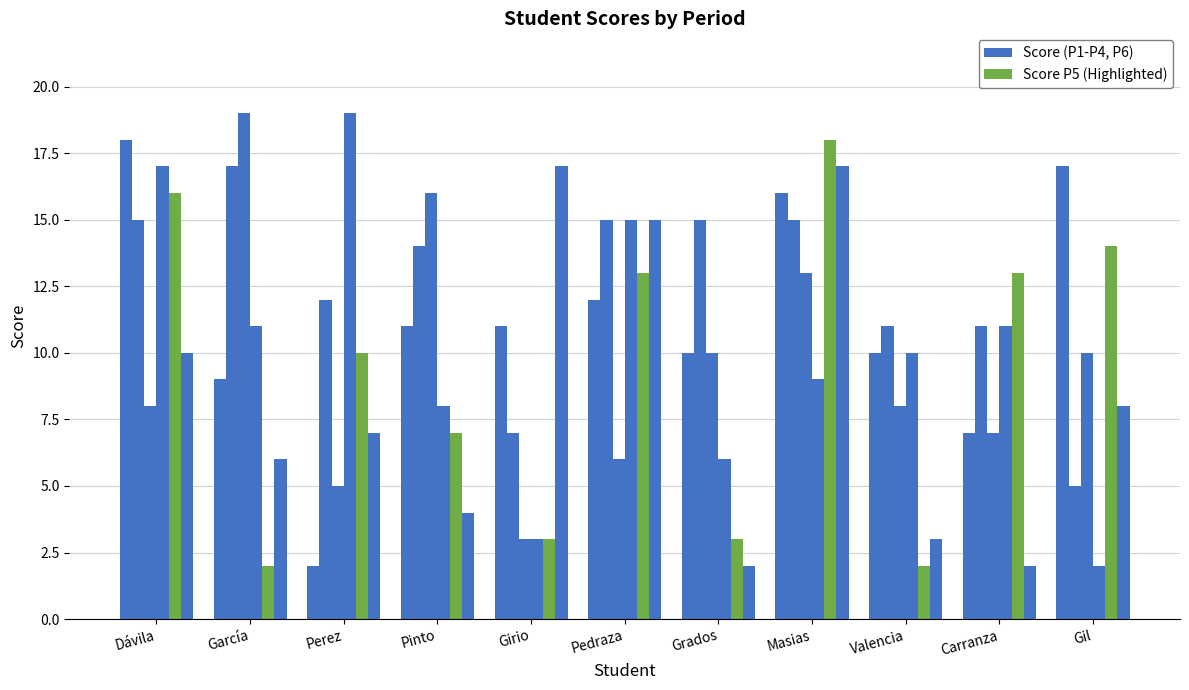

Is the value of P4 at Grados greater than the value of P6 at Valencia?

Yes